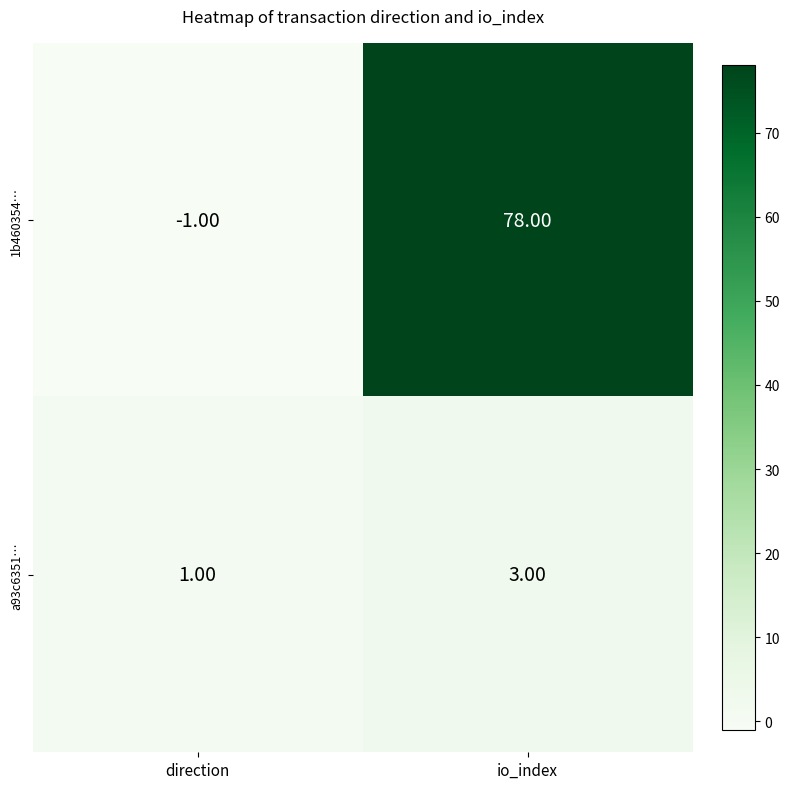

Which series has the largest range (max minus min)?

1b460354…